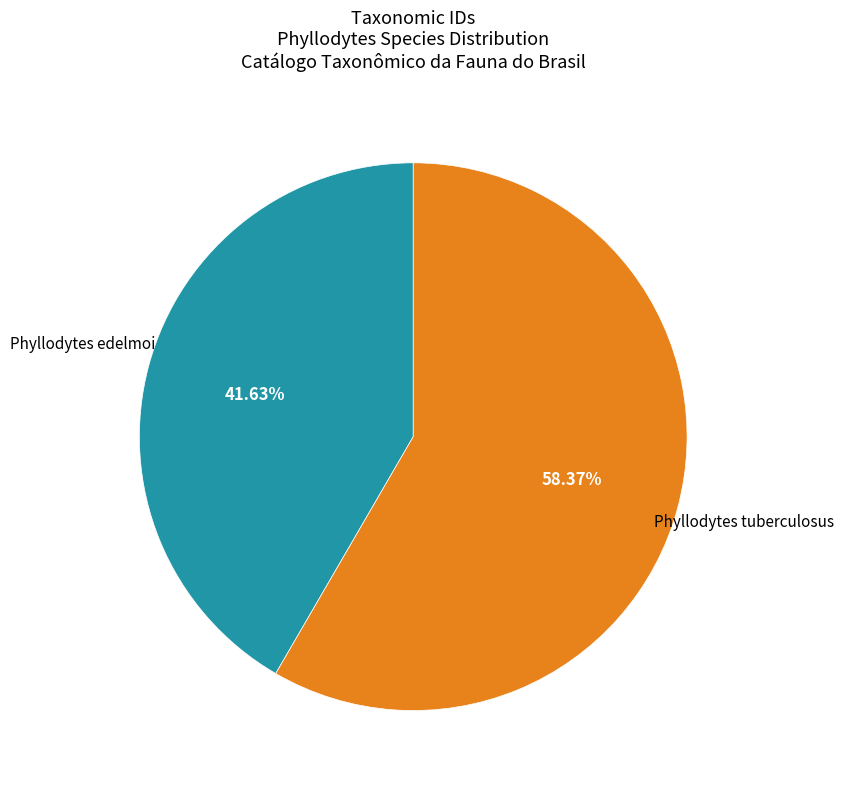

Which slice is the smallest?

Phyllodytes edelmoi